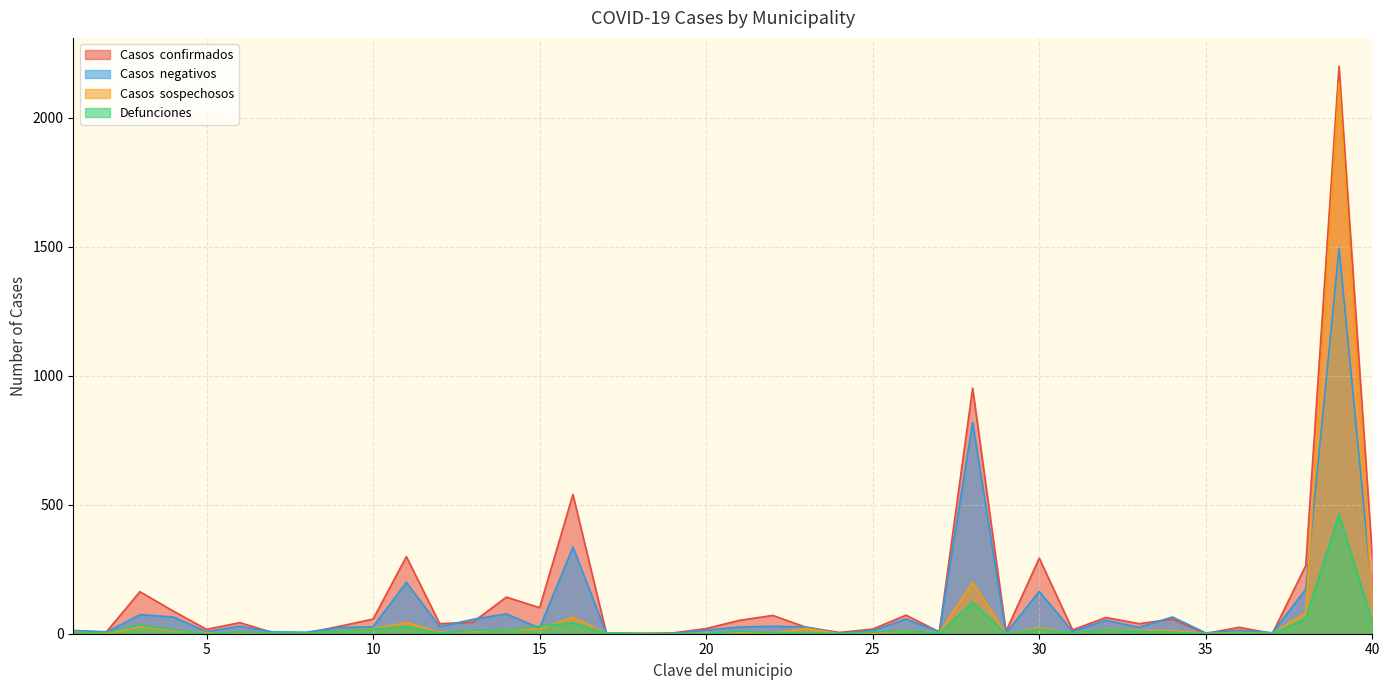

At which label does Casos  negativos reach its minimum?

18